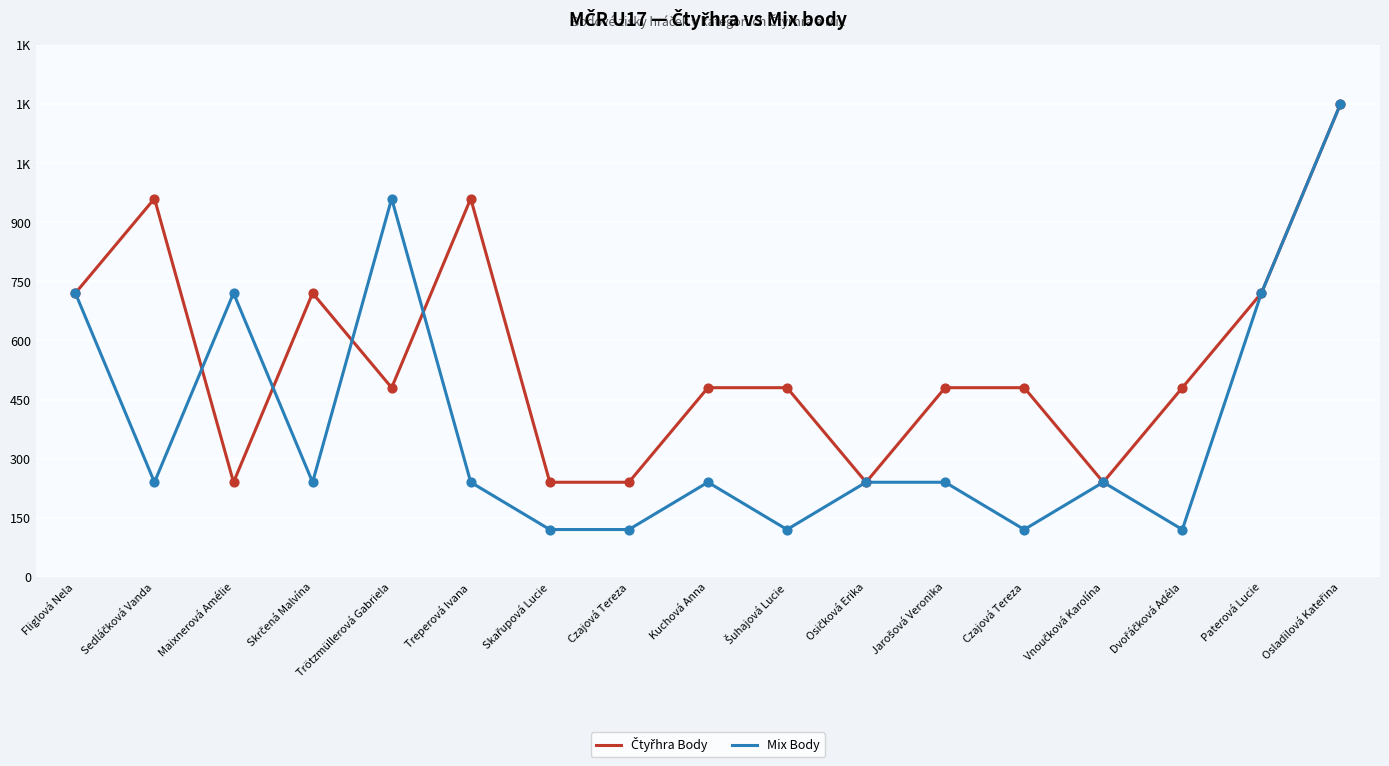

What is the total value across all series at Sedláčková Vanda?

1200